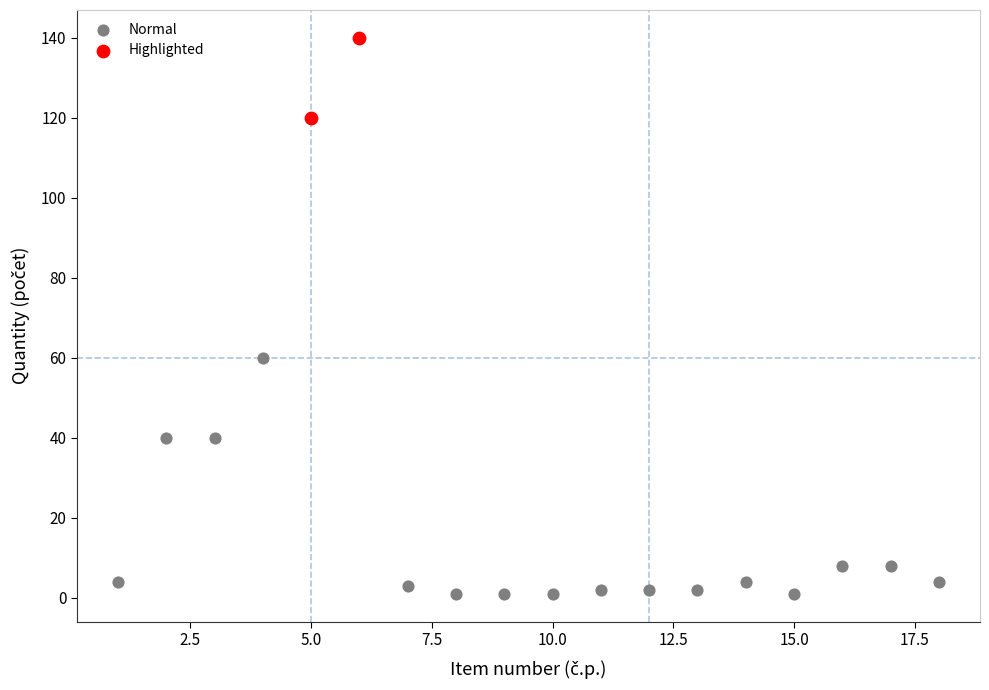

Which series contains the highest Y value?

Highlighted